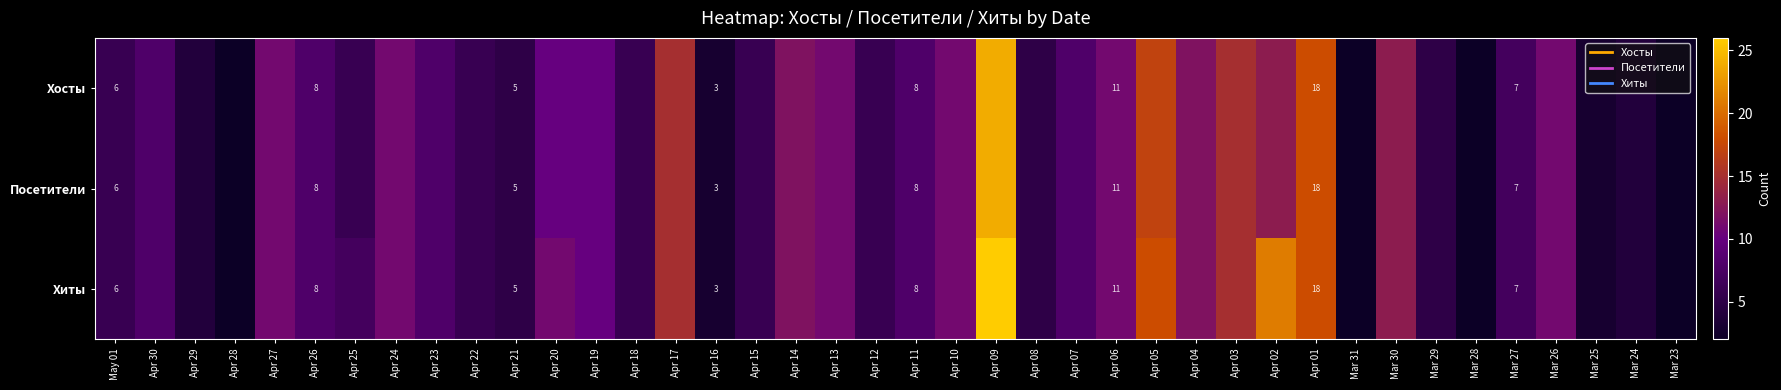

True or false: Посетители has a value of 15 at Apr 03.

True